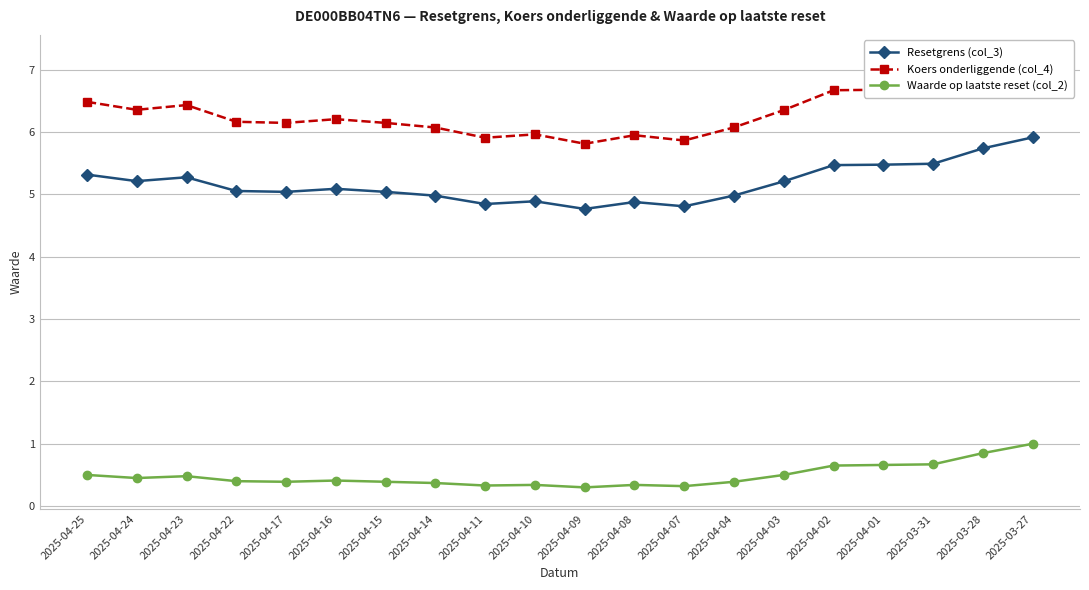

Which series has the widest spread of values?

Koers onderliggende (col_4)